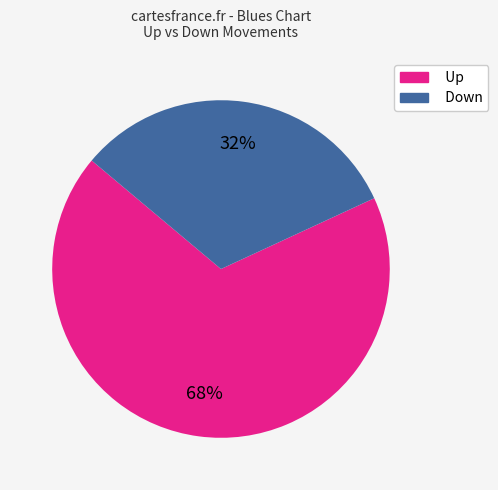

Does any single category account for the majority?

Yes